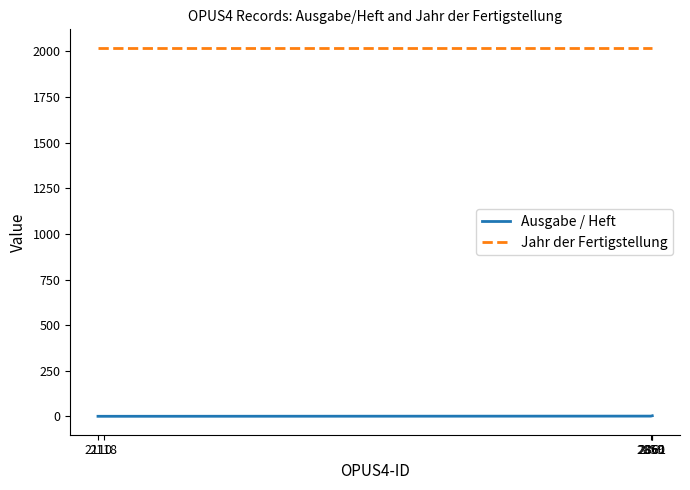

List the series in order of their peak value, highest first.

Jahr der Fertigstellung, Ausgabe / Heft